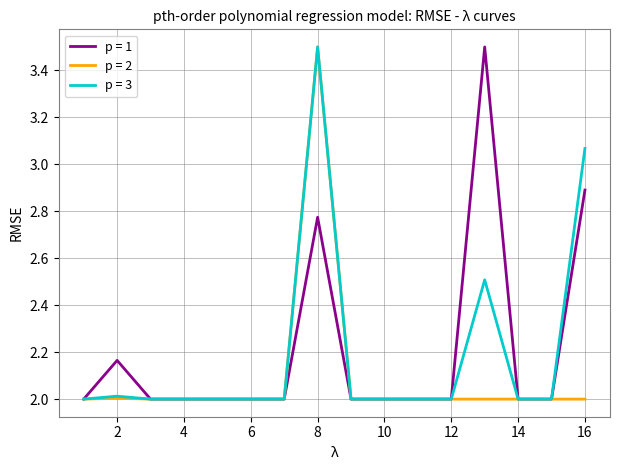

What is the greatest value displayed?

3.5